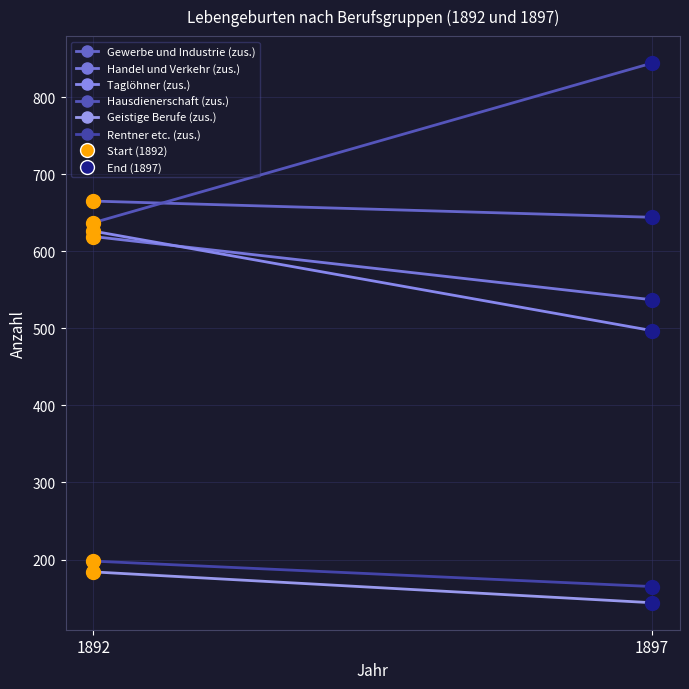

Which has a higher value, 1892 or 1897?

1892